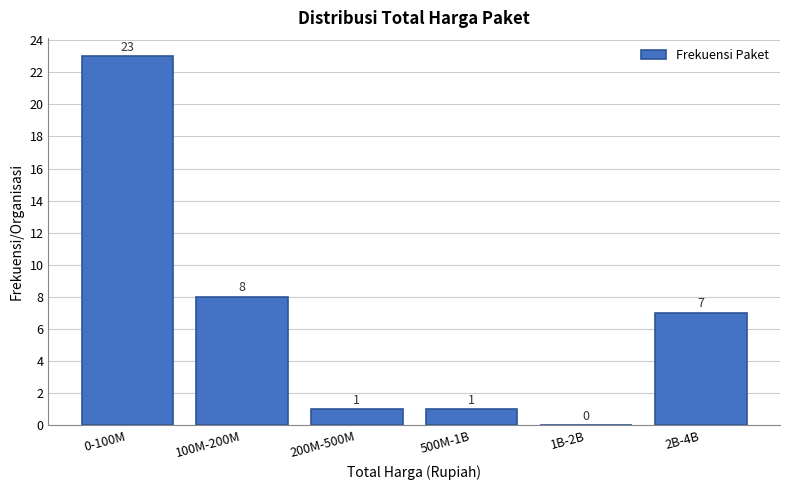

Reading left to right, list all the values displayed in this chart.

0-100M=23	100M-200M=8	200M-500M=1	500M-1B=1	1B-2B=0	2B-4B=7